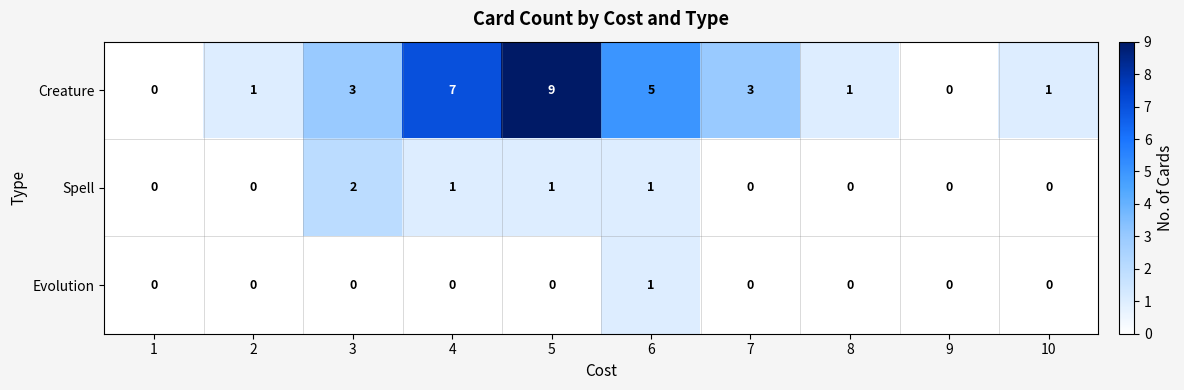

Rank the series by their maximum value, from lowest to highest.

Evolution, Spell, Creature